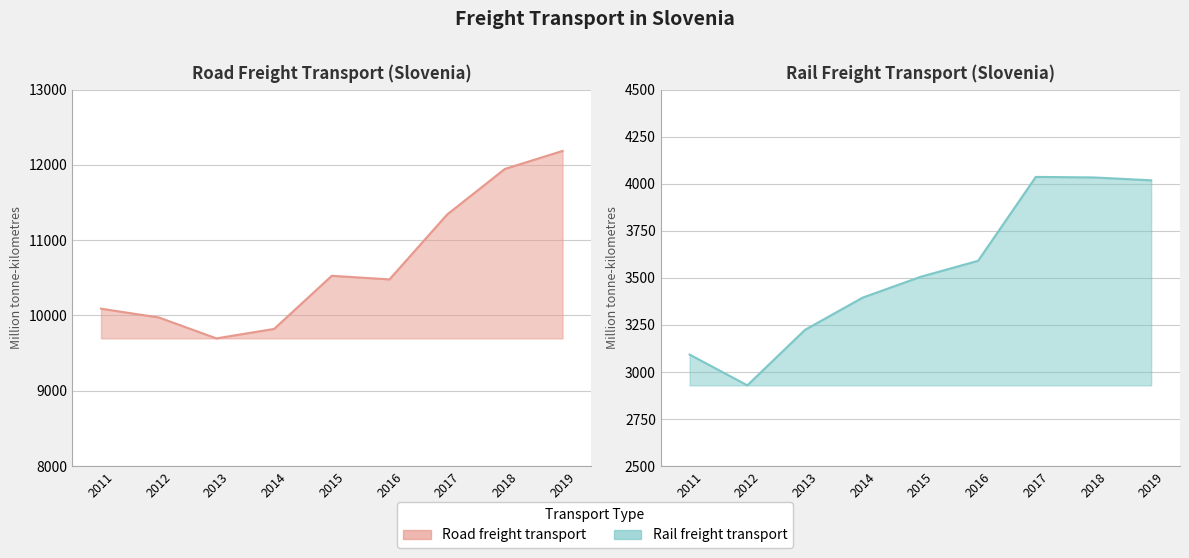

True or false: Rail freight transport has a value of 1192.4 at 2013.

False